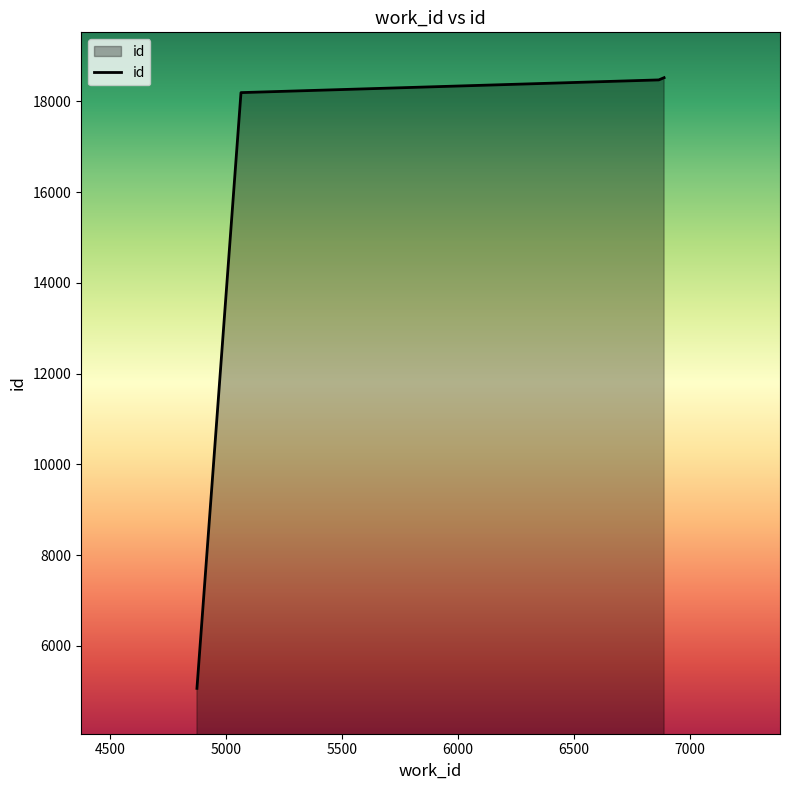

What is the sum of all values?

60257